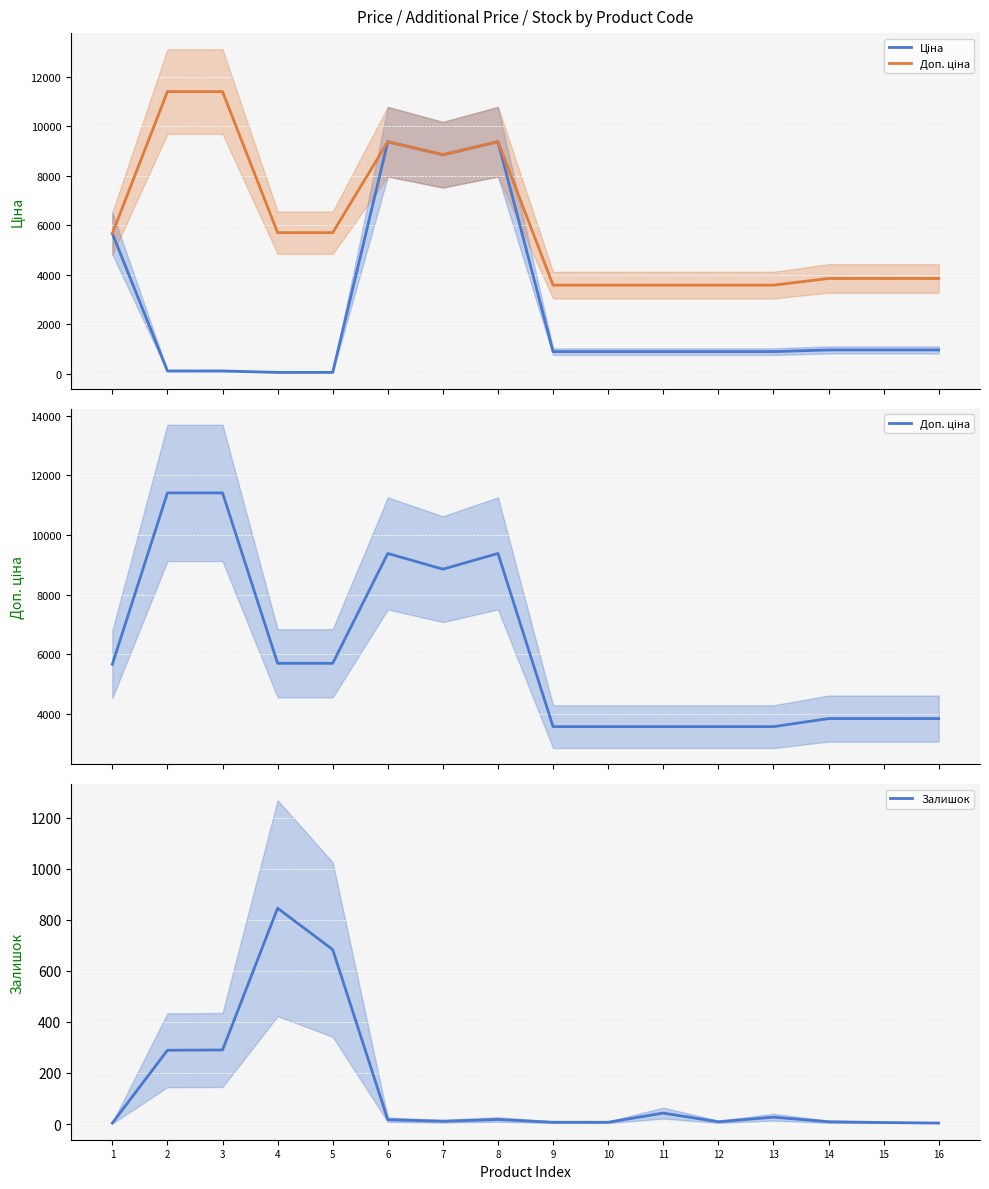

What is the approximate value of Залишок at 3?

290